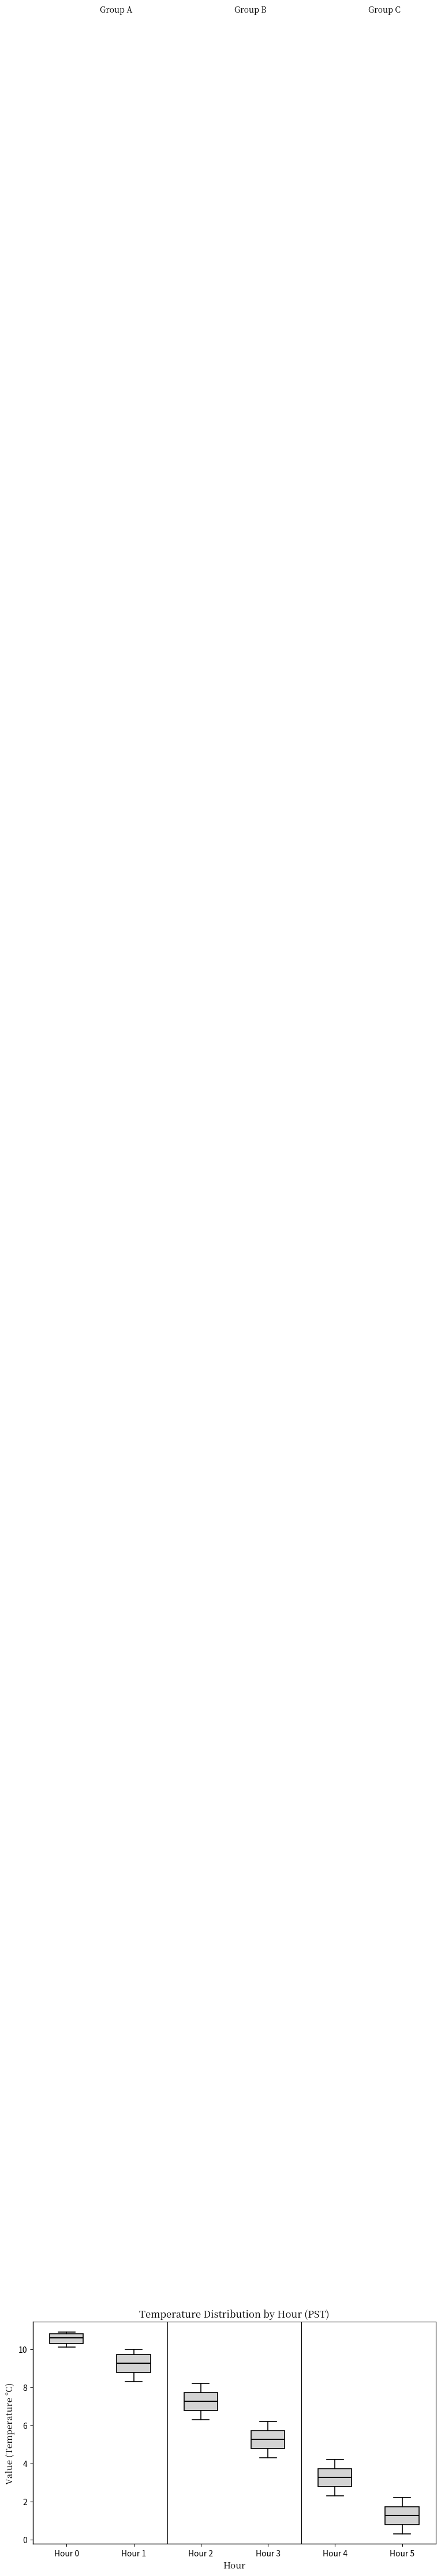

Where does the median line of the box for Hour 4 sit on the y-axis? The values are not printed on the chart, so give them approximately, as read against the axis.

3.2